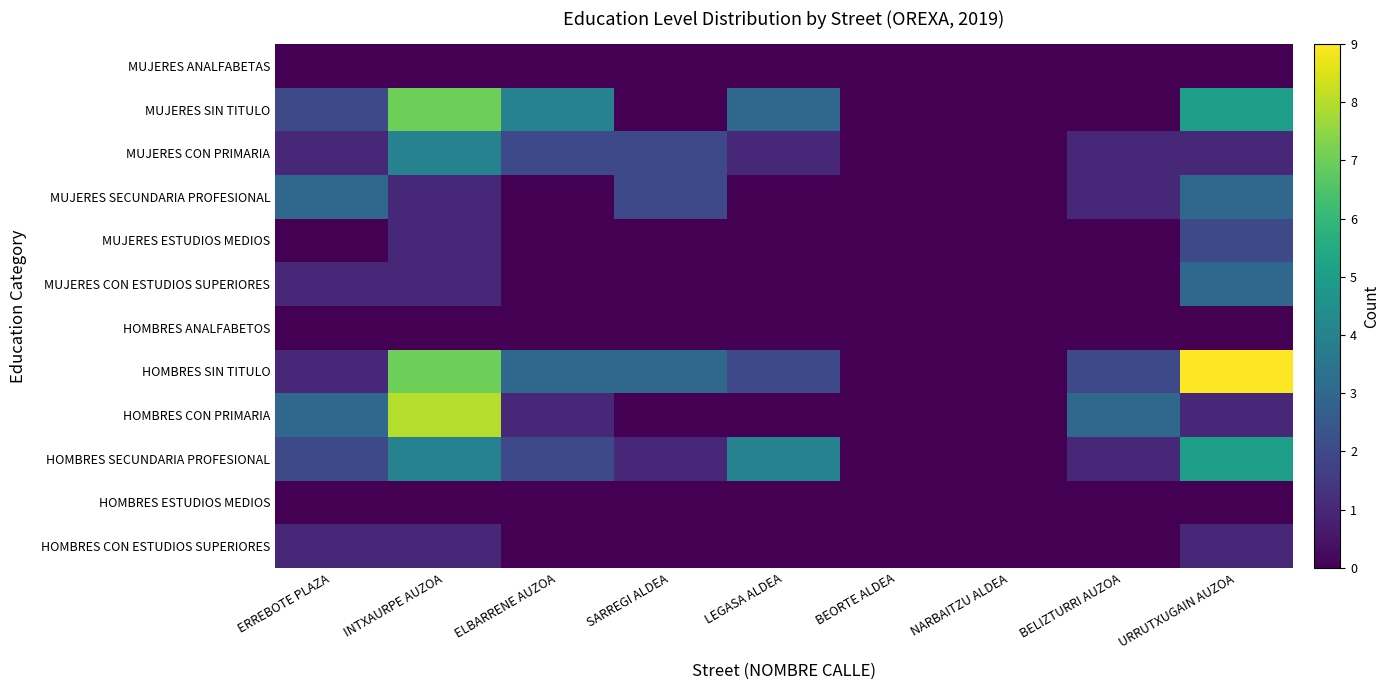

Between INTXAURPE AUZOA and NARBAITZU ALDEA, which series saw the biggest shift?

HOMBRES CON PRIMARIA